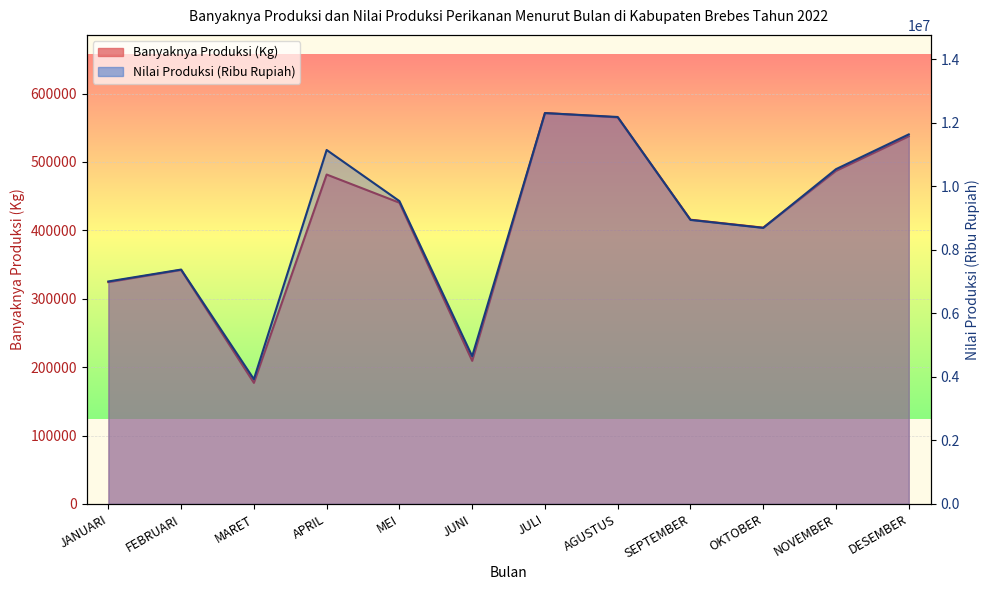

Rank the series by their average value, from highest to lowest.

Nilai Produksi (Ribu Rupiah), Banyaknya Produksi (Kg)